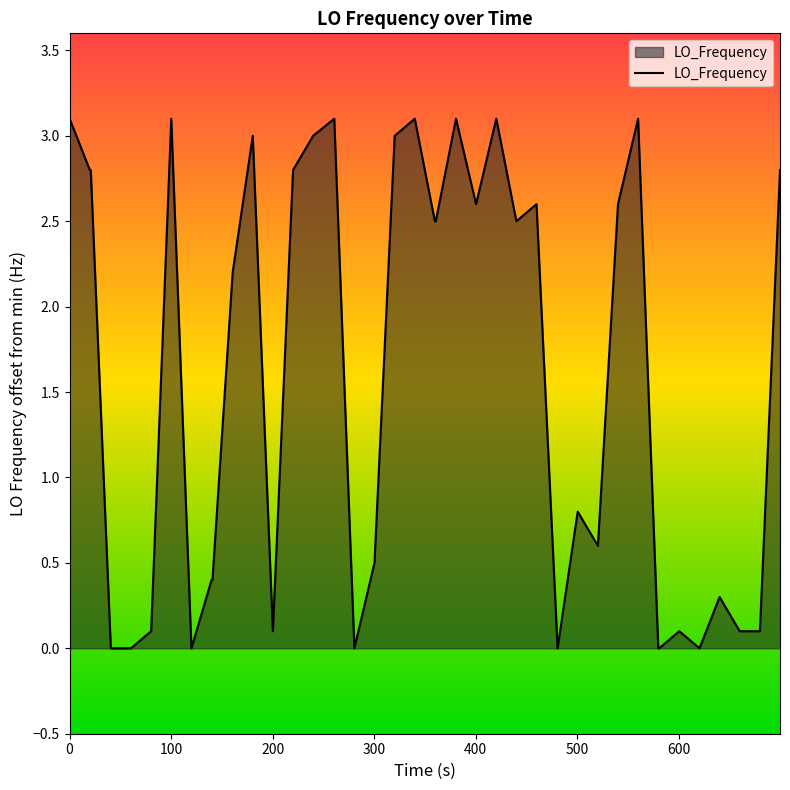

What is the difference between the maximum and minimum values?

3.1